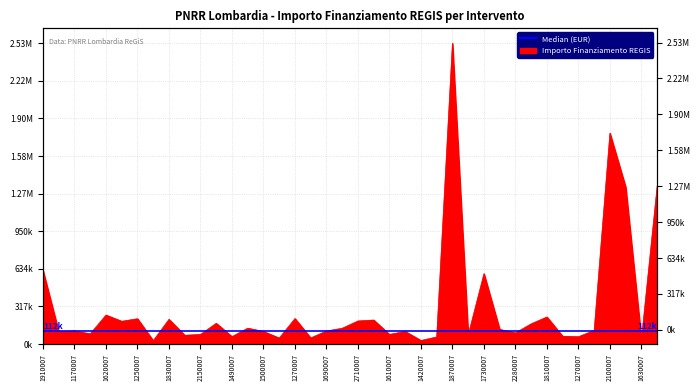

What is the difference between the values at J61J22001460007 and J51J22001630007?

134889.4